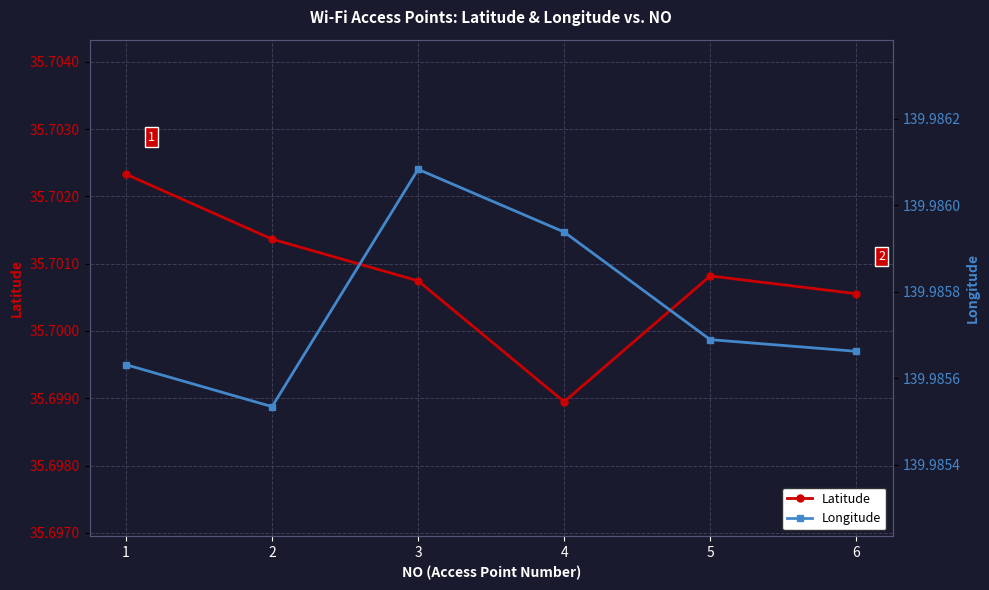

Where is the first local maximum for Latitude?

5